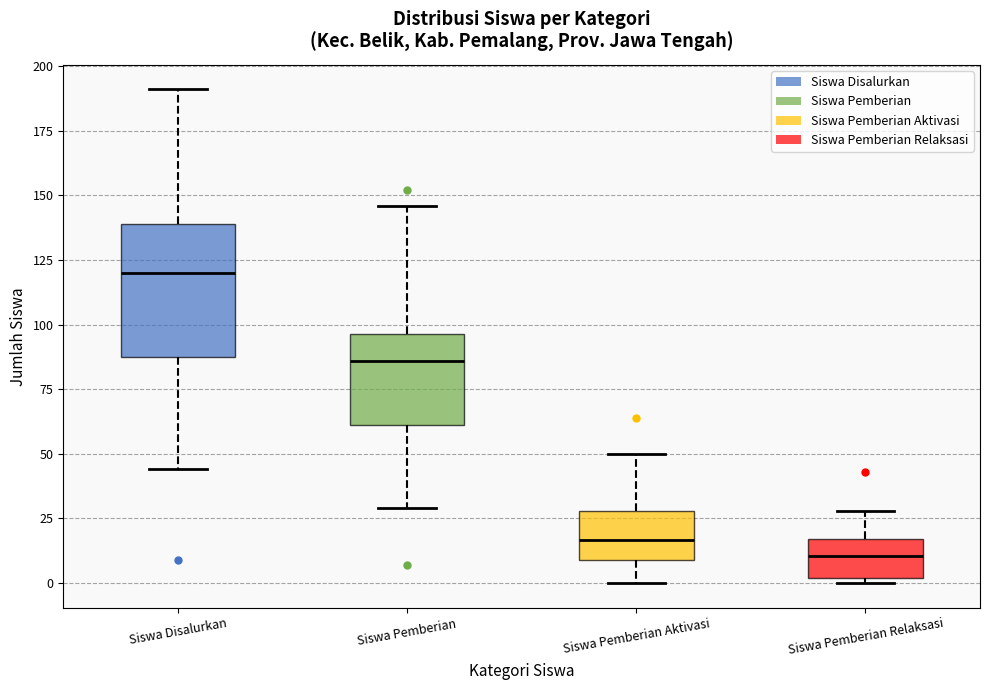

Reading left to right, transcribe this box plot: for each box, give where its median line is, the range the box spans, and where its two whiskers end, as read against the y-axis. The values are not printed on the chart, so give them approximately, as read against the axis.

Siswa Disalurkan: median 120, box 90 to 140, whiskers 45 to 190
Siswa Pemberian: median 85, box 60 to 95, whiskers 30 to 145
Siswa Pemberian Aktivasi: median 15, box 10 to 30, whiskers 0 to 50
Siswa Pemberian Relaksasi: median 10, box 0 to 15, whiskers 0 (just below the box's lower edge) to 30